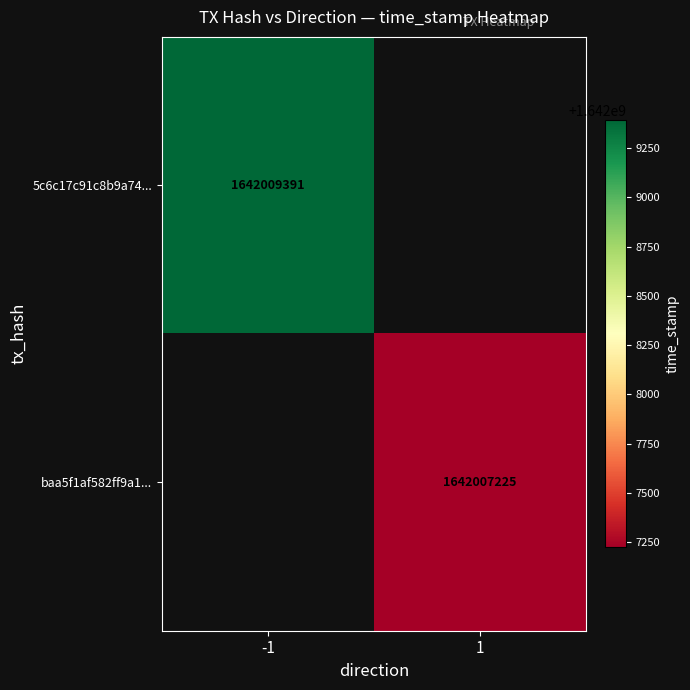

True or false: 5c6c17c91c8b9a74... has a value of 1642009391 at -1.

True